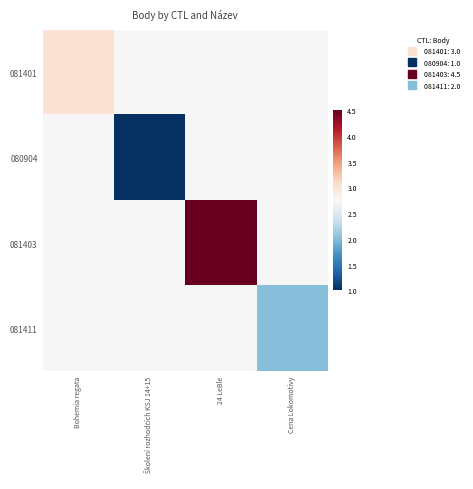

Which series changed the most between 24 LeBle and Cena Lokomotivy?

081403